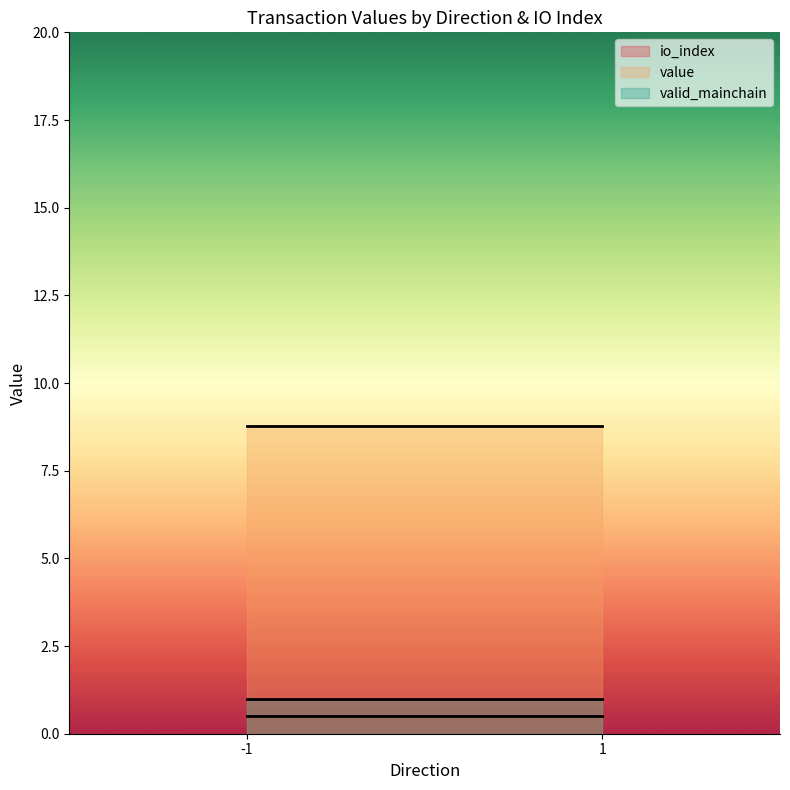

Reading left to right, what are all the values shown in this chart?

io_index: -1=0.5	1=0.5
value: -1=8.8	1=8.8
valid_mainchain: -1=1.0	1=1.0